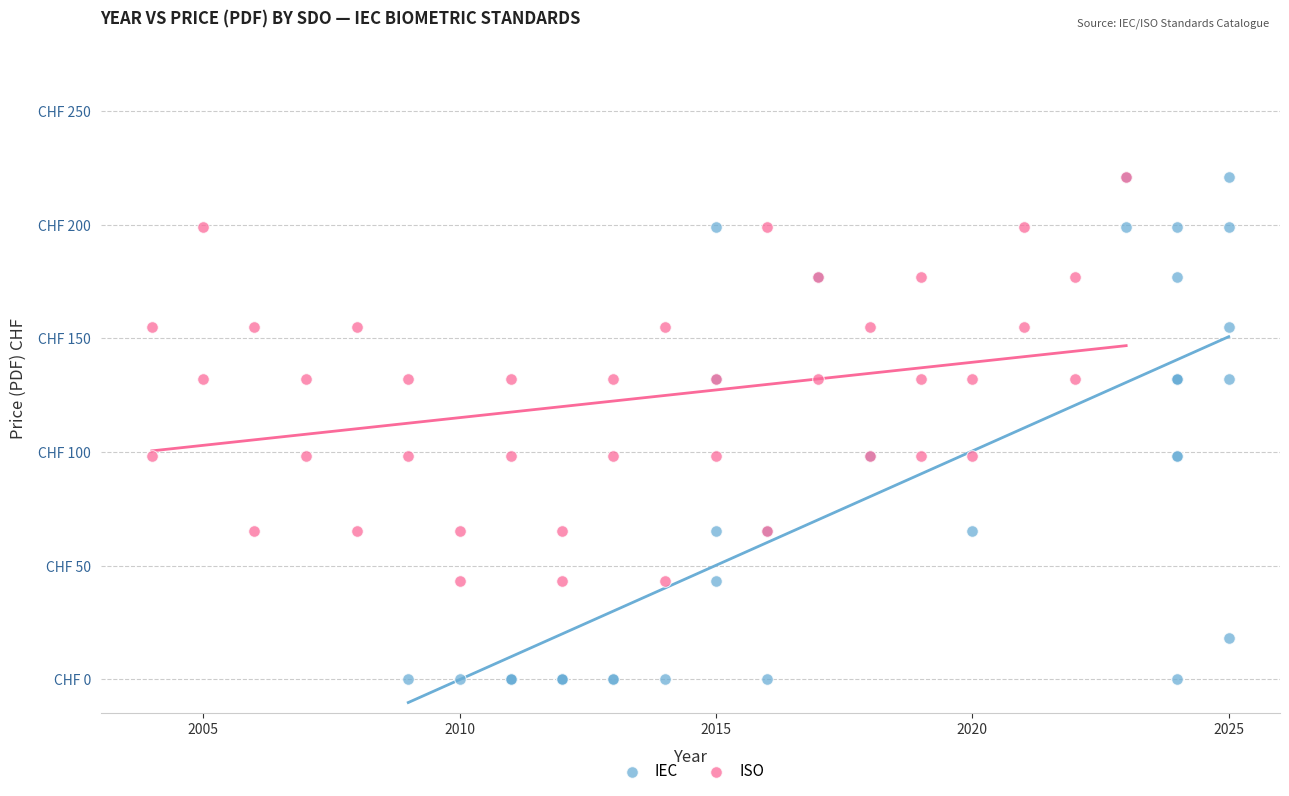

Which series reaches the minimum Y coordinate?

IEC